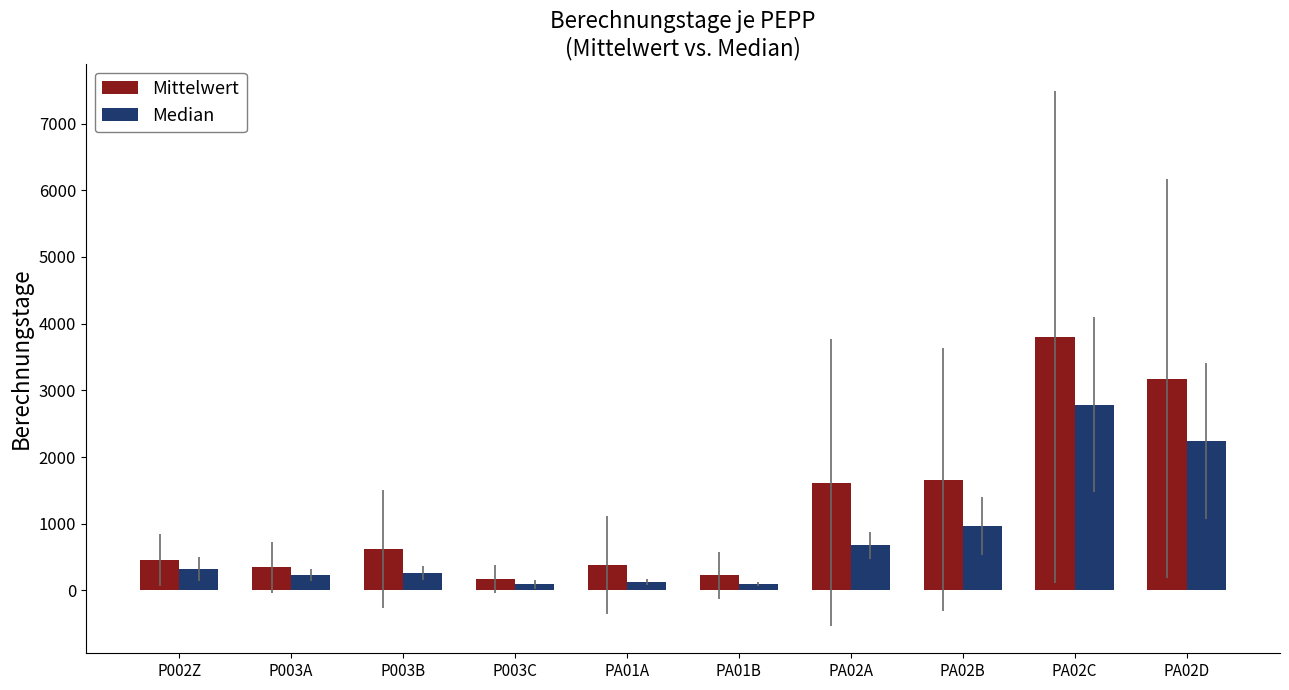

The value of Mittelwert at P002Z is 455.6. True or false?

True